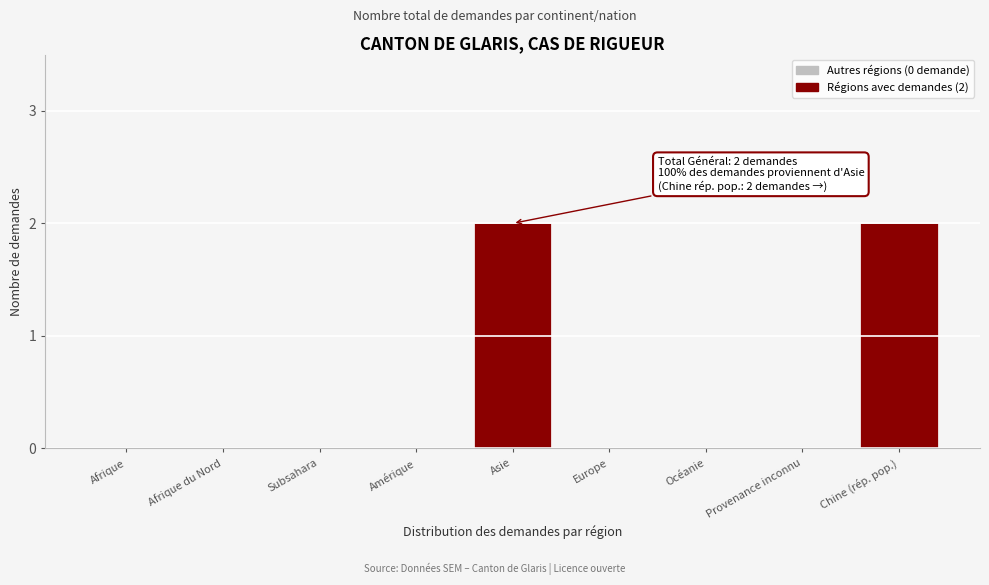

Reading right to left, list all the values displayed in this chart.

Chine (rép. pop.)=2	Provenance inconnu=0	Océanie=0	Europe=0	Asie=2	Amérique=0	Subsahara=0	Afrique du Nord=0	Afrique=0